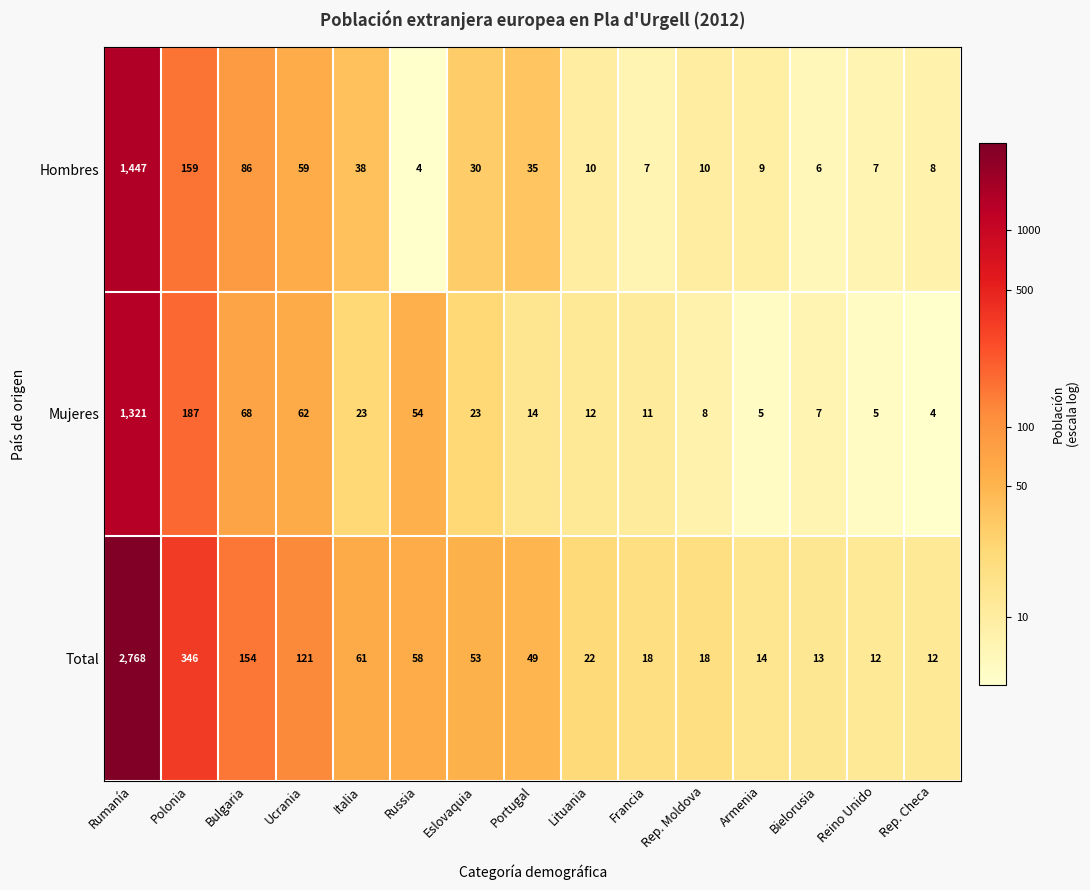

At which label does Hombres first exceed 10?

Rumanía